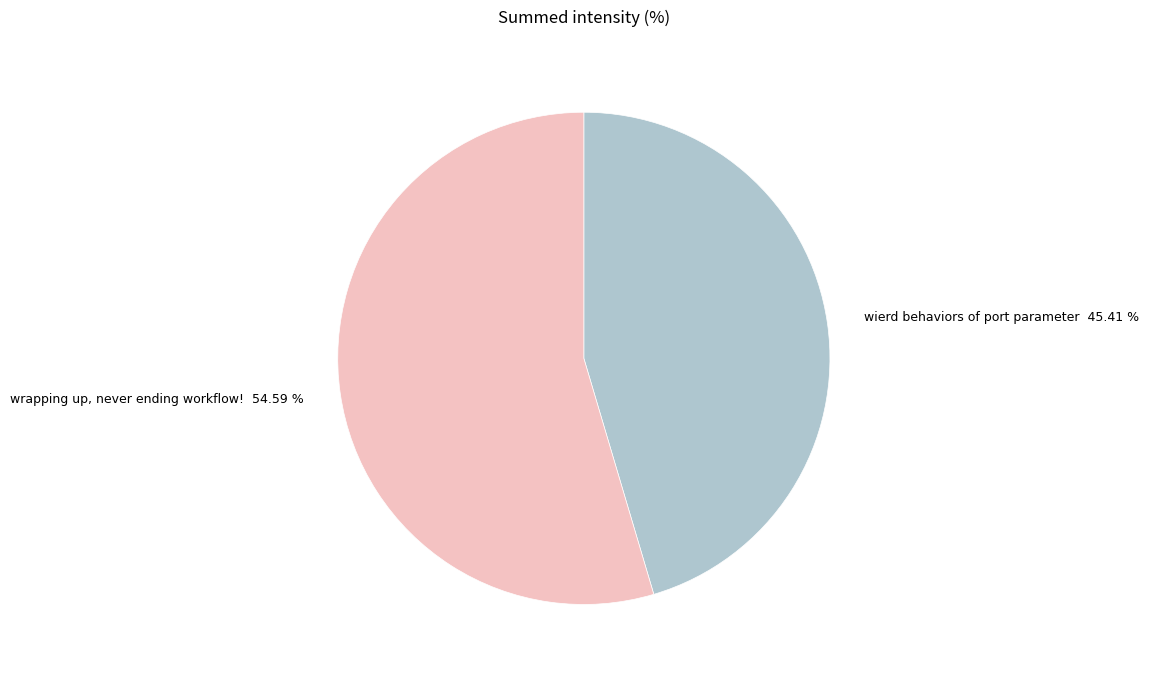

Which slice is the smallest?

wierd behaviors of port parameter